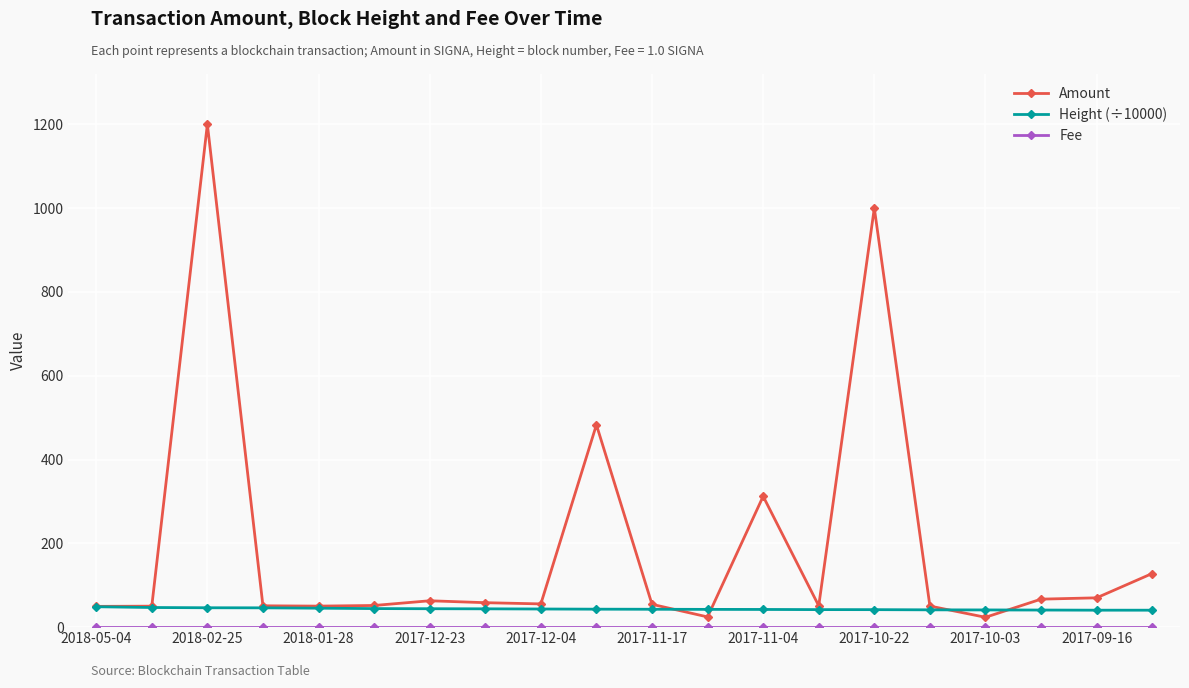

What is the average value of the Amount series?

194.6